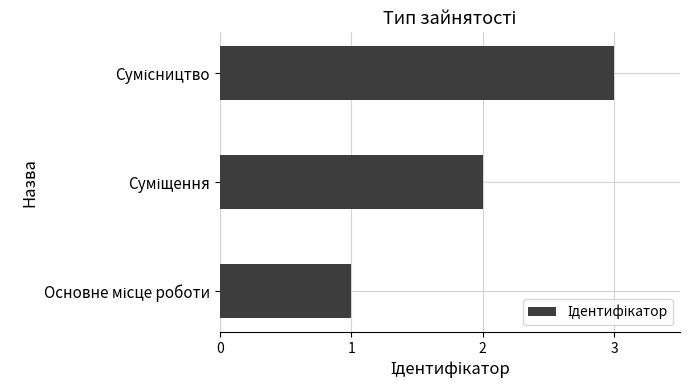

What is the sum of all values?

6